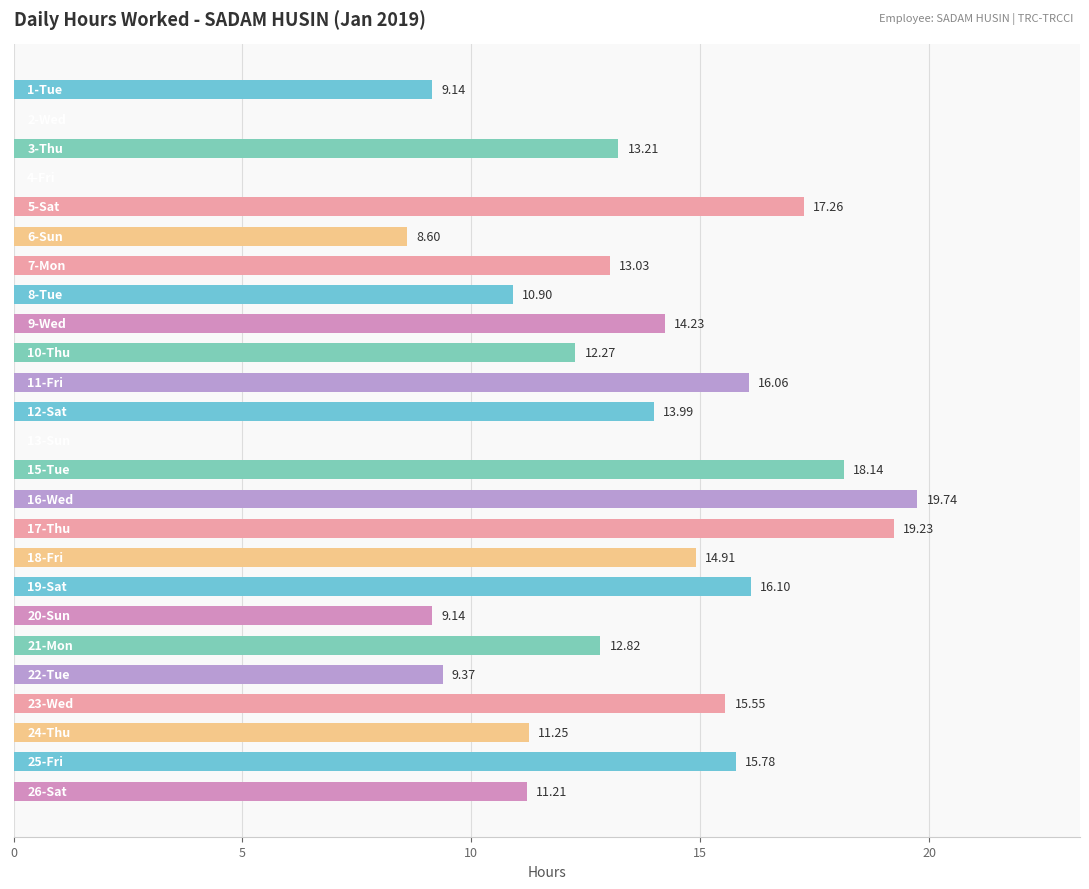

What is the sum of all values?

301.9